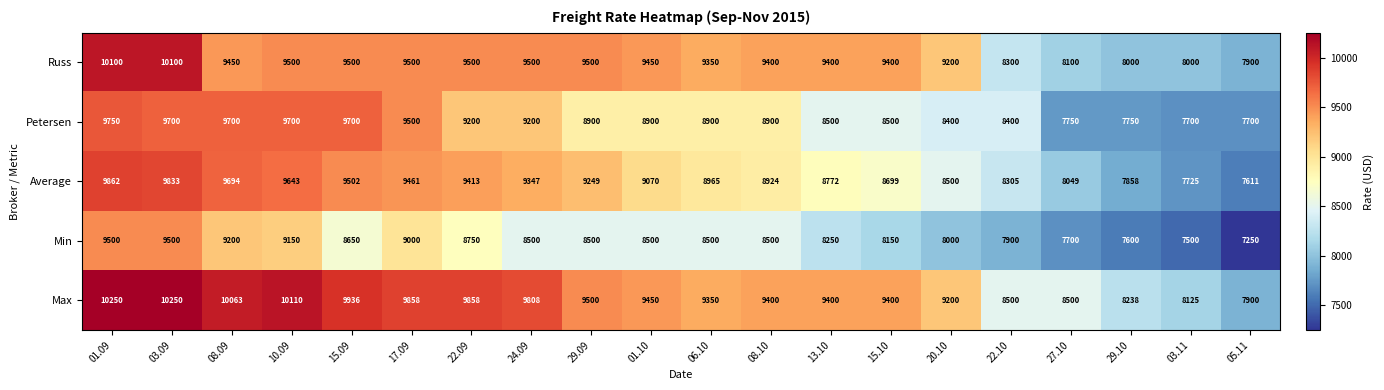

Read the Max value at 13.10, to the nearest 100.

9400